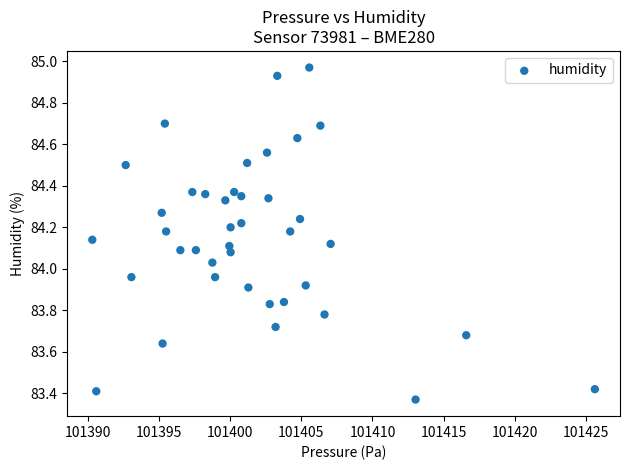

What is the range of Y values (max minus min)?

1.6